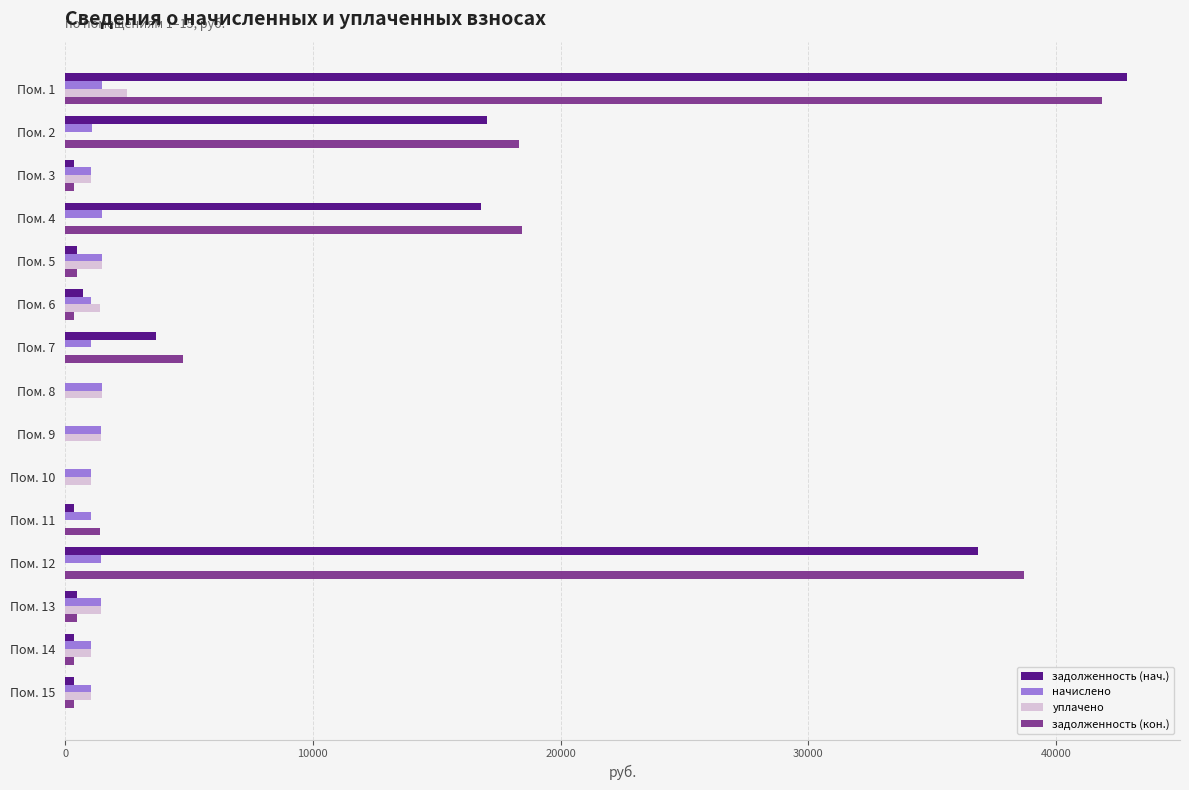

Where is задолженность (нач.) nearest to the value 21429?

Пом. 2